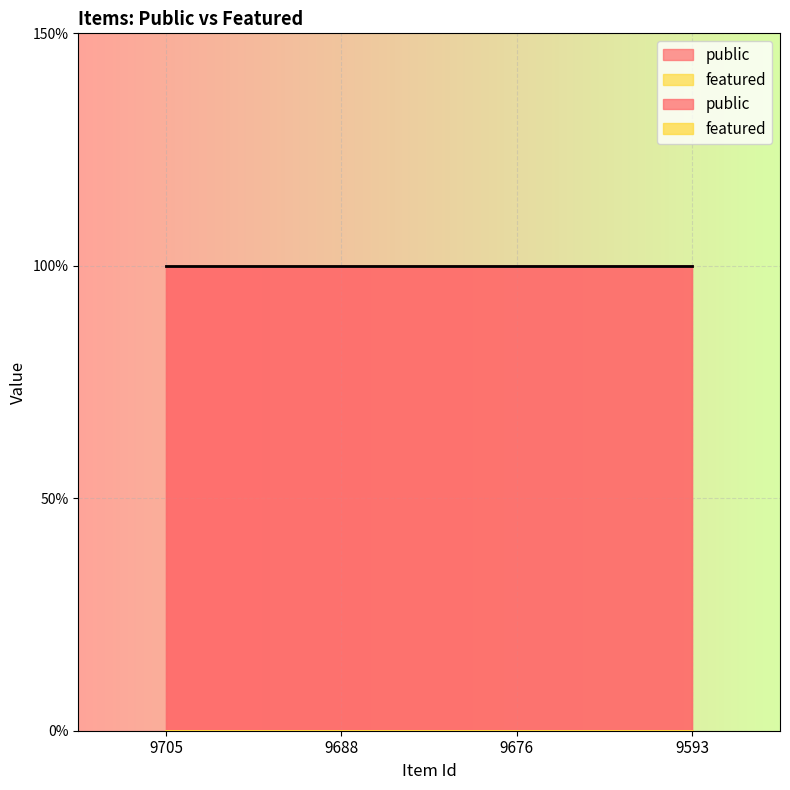

List the labels in order of featured value, smallest first.

9705, 9688, 9676, 9593